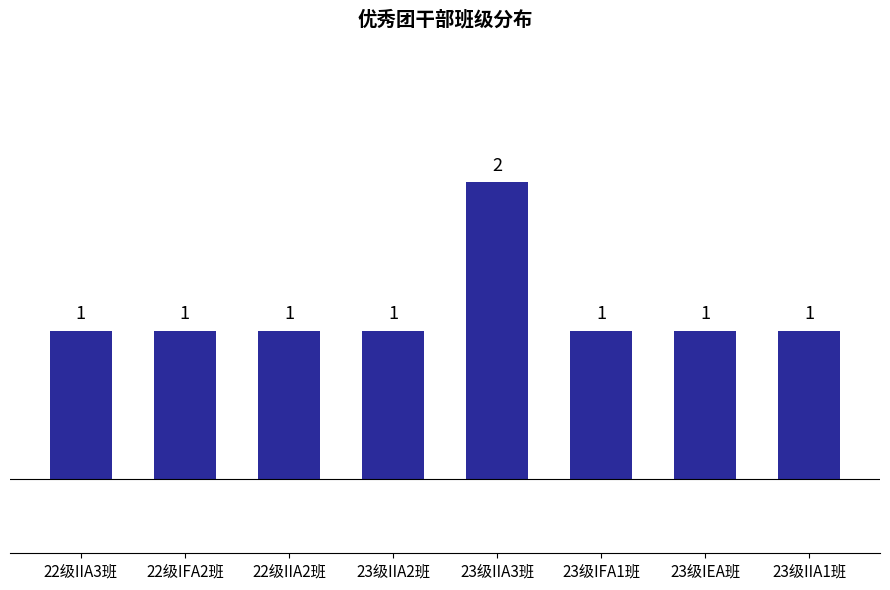

What is the label of the 6th bar from the left?

23级IFA1班